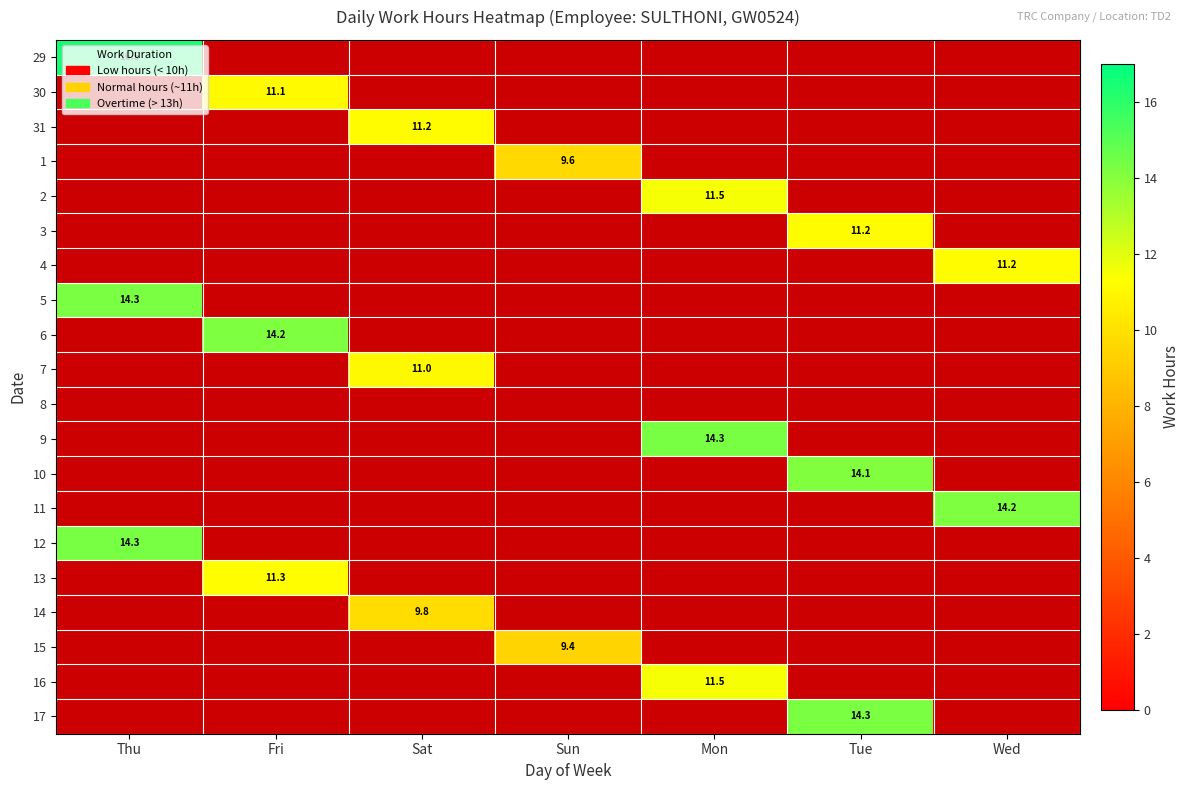

What is the difference between the highest and lowest values at Thu?

2.2